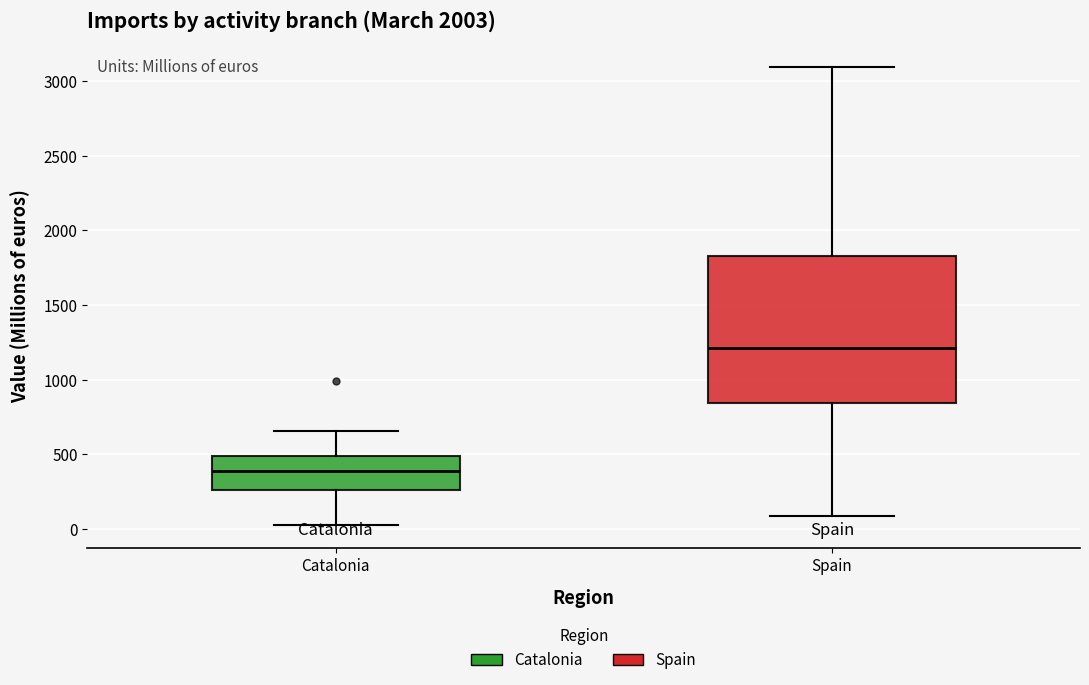

Where does the upper whisker of the box for Catalonia end on the y-axis? The values are not printed on the chart, so give them approximately, as read against the axis.

650